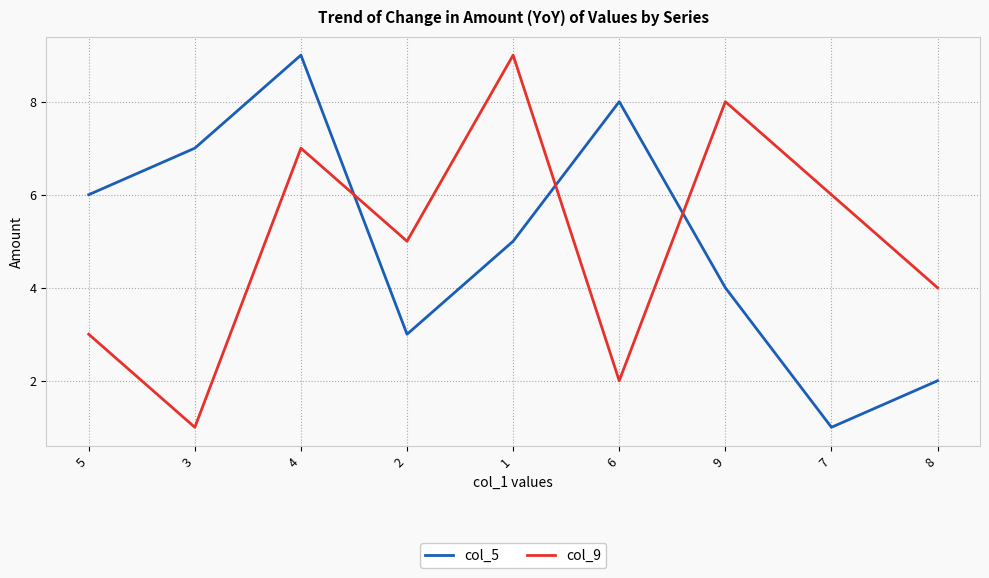

Which category has the lowest value in the col_9 series?

3